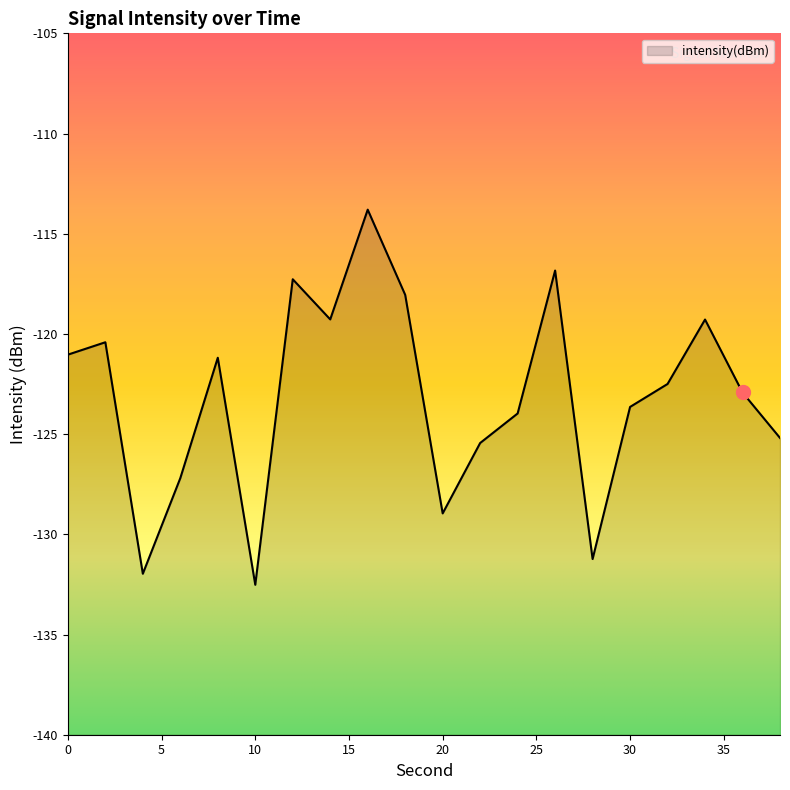

At which label is the value closest to -123?

36